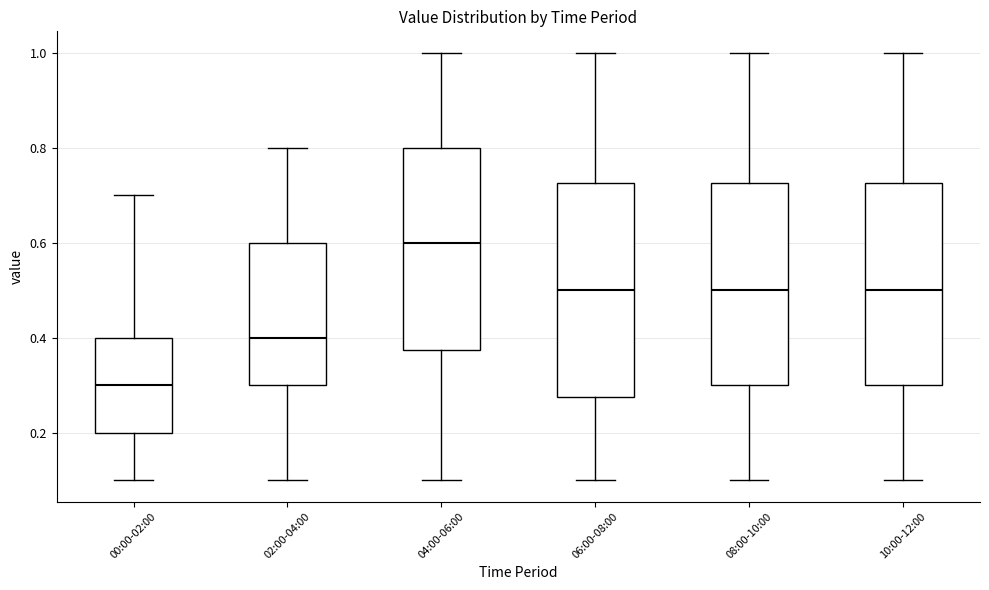

Where does the median line of the box for 00:00-02:00 sit on the y-axis? The values are not printed on the chart, so give them approximately, as read against the axis.

0.30